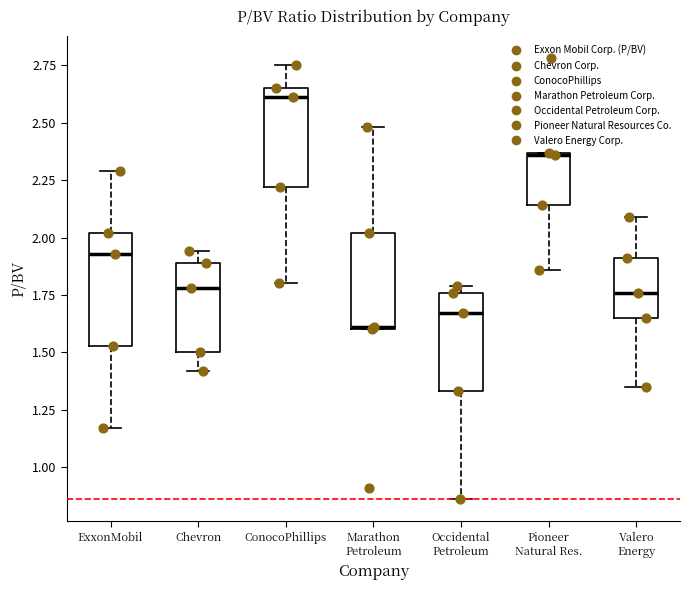

Reading left to right, transcribe this box plot: for each box, give where its median line is, the range the box spans, and where its two whiskers end, as read against the y-axis. The values are not printed on the chart, so give them approximately, as read against the axis.

ExxonMobil: median 1.95, box 1.55 to 2.00, whiskers 1.15 to 2.30
Chevron: median 1.80, box 1.50 to 1.90, whiskers 1.40 to 1.95
ConocoPhillips: median 2.60, box 2.20 to 2.65, whiskers 1.80 to 2.75
Marathon Petroleum: median 1.60, box 1.60 to 2.00, whiskers 1.60 to 2.50
Occidental Petroleum: median 1.65, box 1.35 to 1.75, whiskers 0.85 to 1.80
Pioneer Natural Res.: median 2.35, box 2.15 to 2.35, whiskers 1.85 to 2.35
Valero Energy: median 1.75, box 1.65 to 1.90, whiskers 1.35 to 2.10